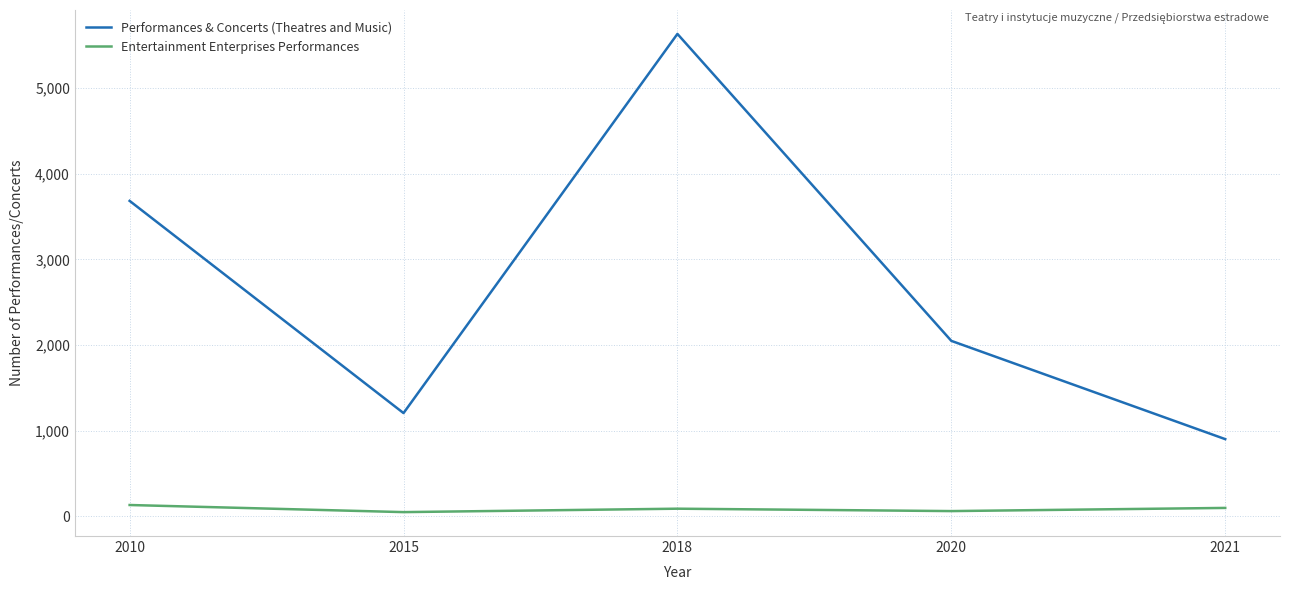

At which category does Performances & Concerts (Theatres and Music) reach its first local peak?

2018